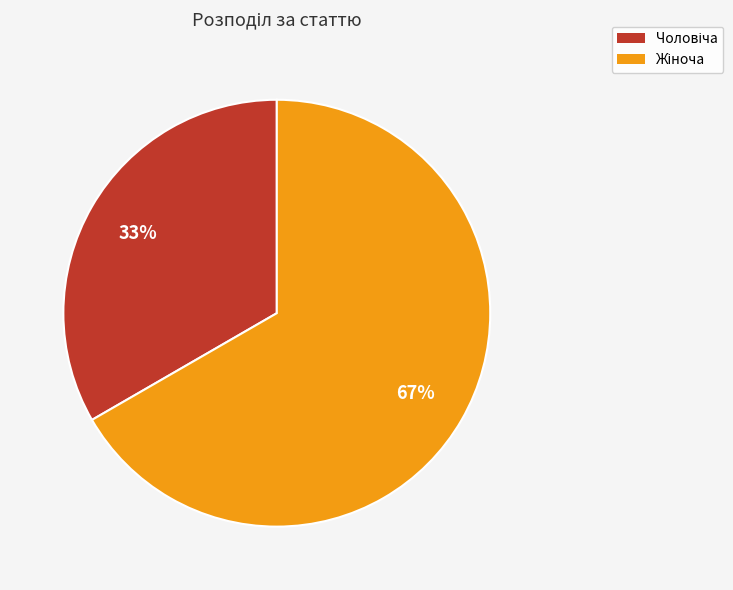

How many segments does this pie chart have?

2